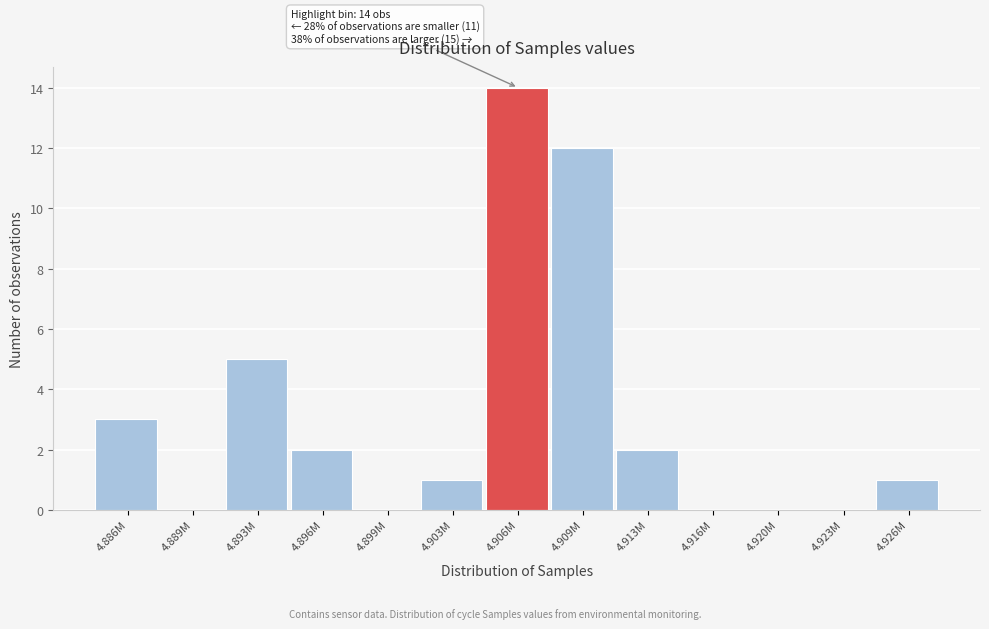

Reading right to left, list all the values displayed in this chart.

4.926M=1	4.923M=0	4.920M=0	4.916M=0	4.913M=2	4.909M=12	4.906M=14	4.903M=1	4.899M=0	4.896M=2	4.893M=5	4.889M=0	4.886M=3